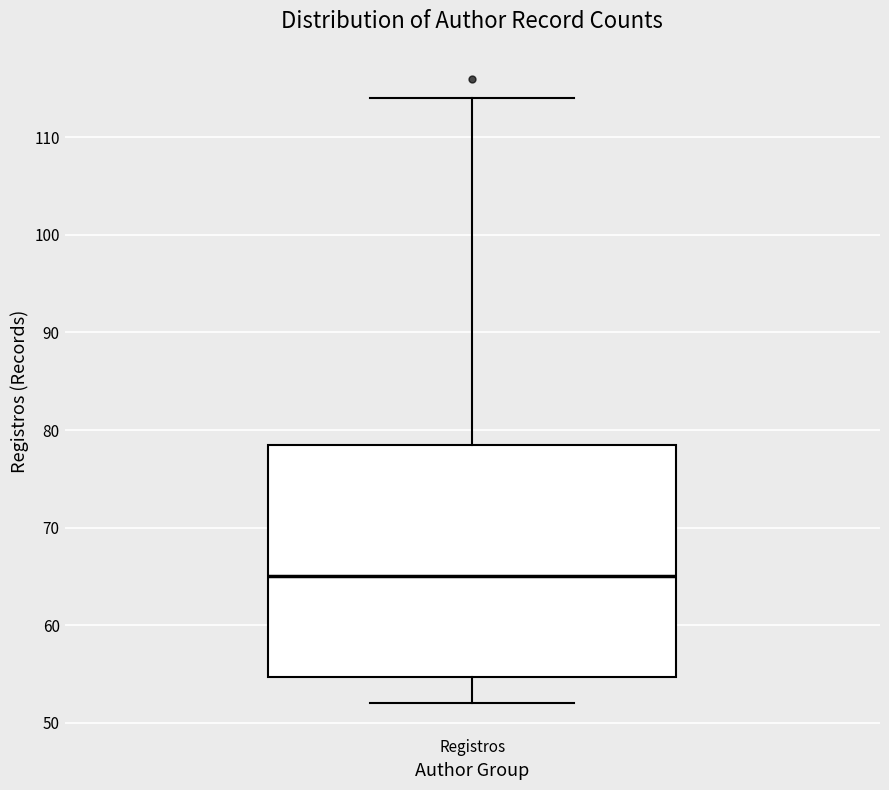

Where does the median line of the box for Registros sit on the y-axis? The values are not printed on the chart, so give them approximately, as read against the axis.

65